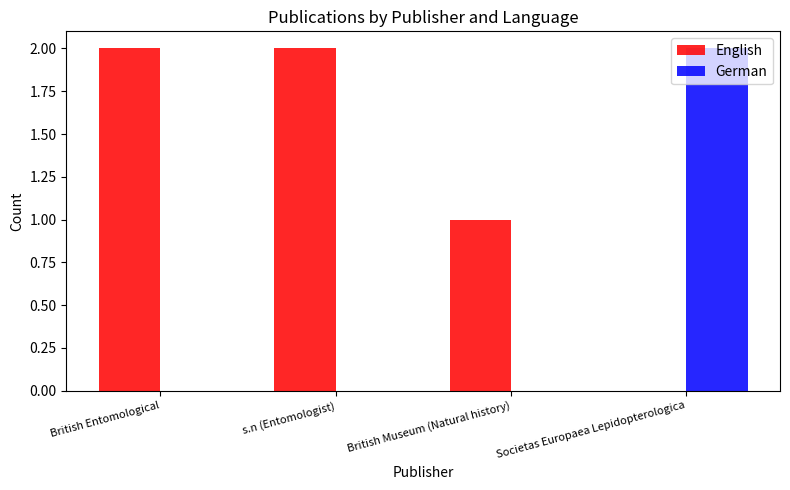

What is the spread (max minus min) of values at British Museum (Natural history)?

1